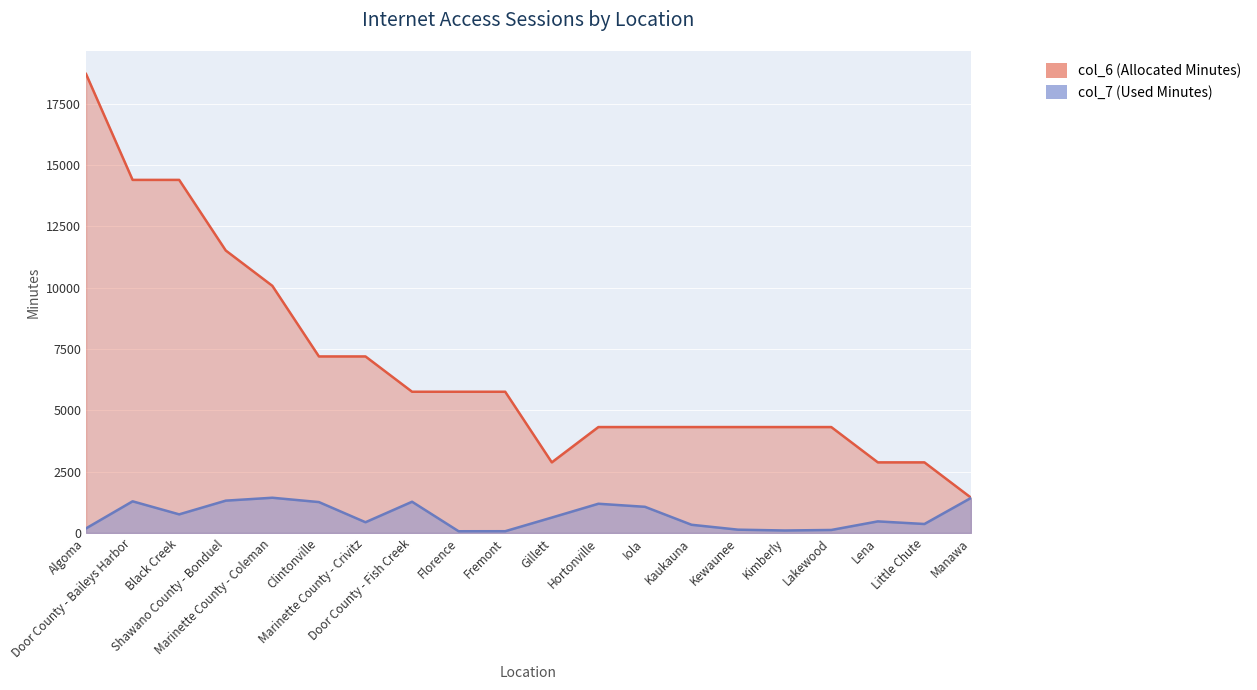

What is the approximate value of col_6 (Allocated Minutes) at Hortonville?

4320.0